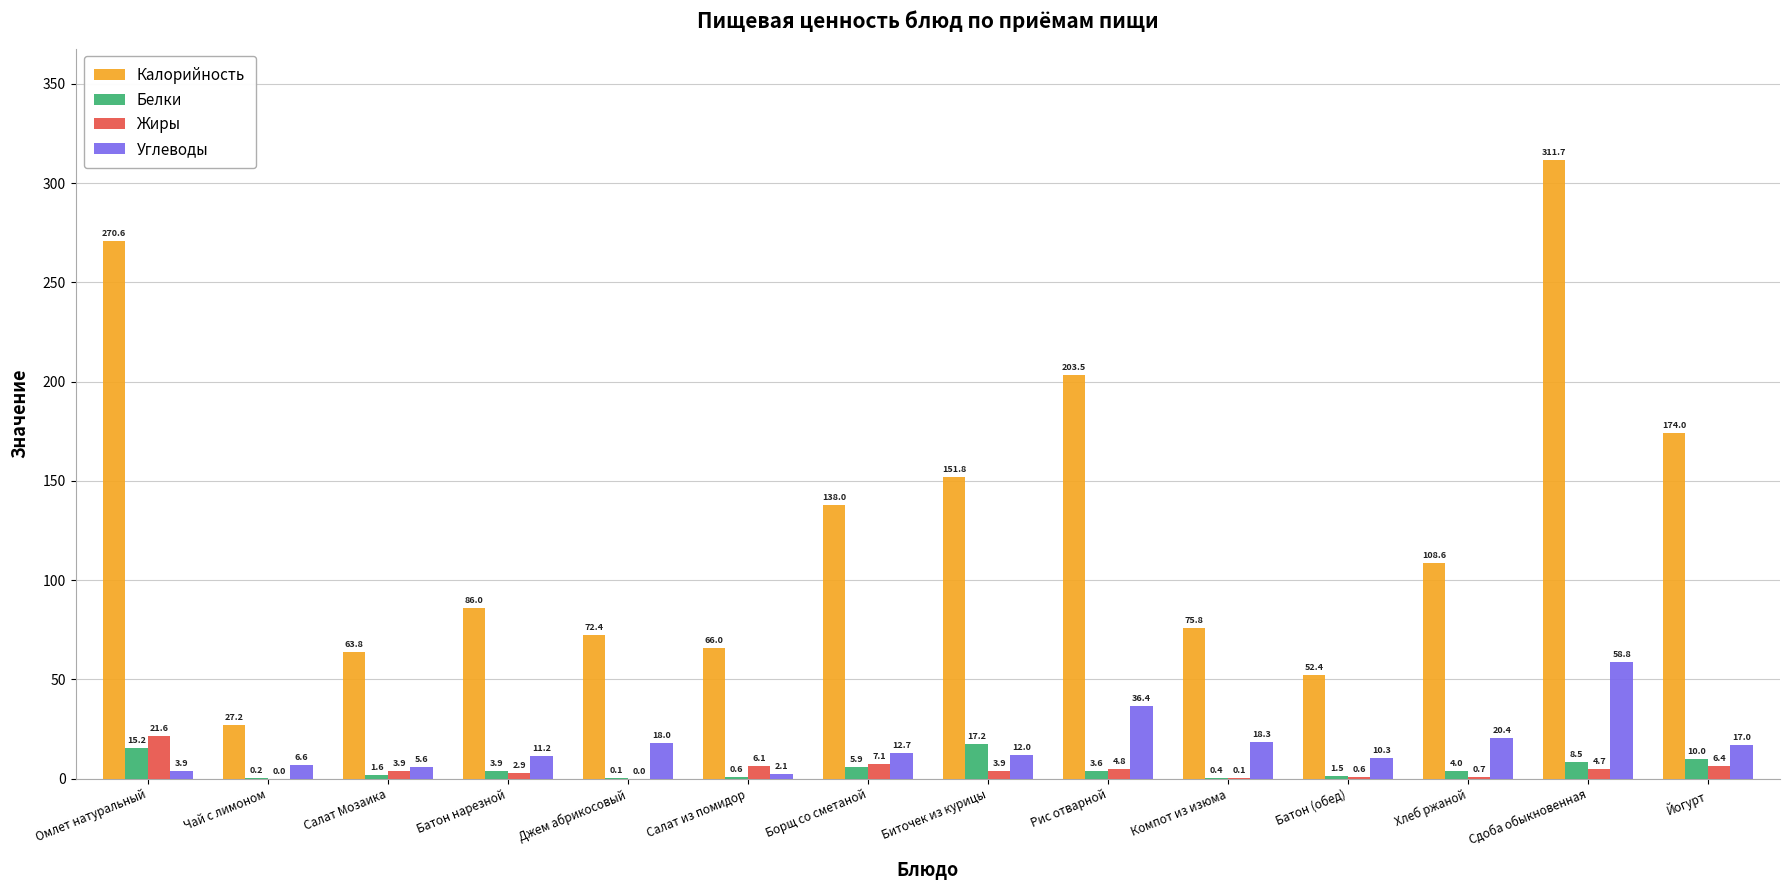

At which label does Жиры reach its peak?

Омлет натуральный